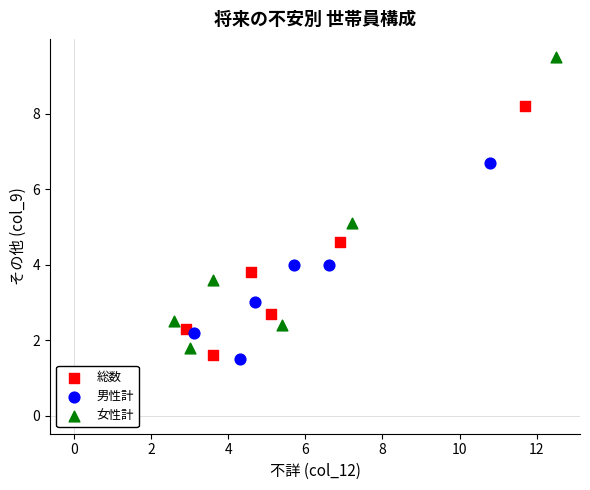

Which series reaches the maximum Y coordinate?

女性計